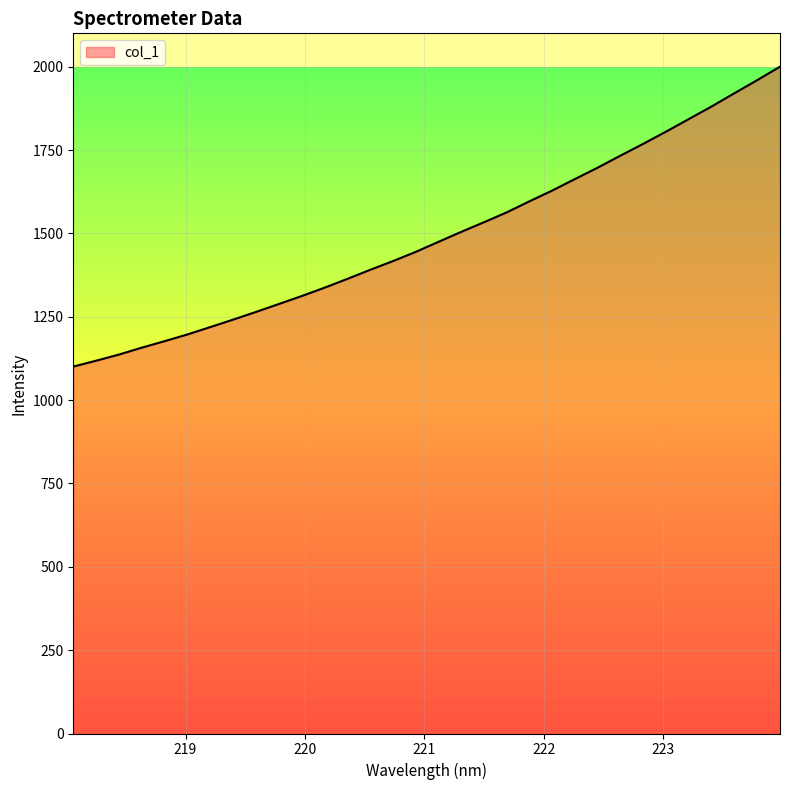

What is the difference between the maximum and minimum values?

899.6